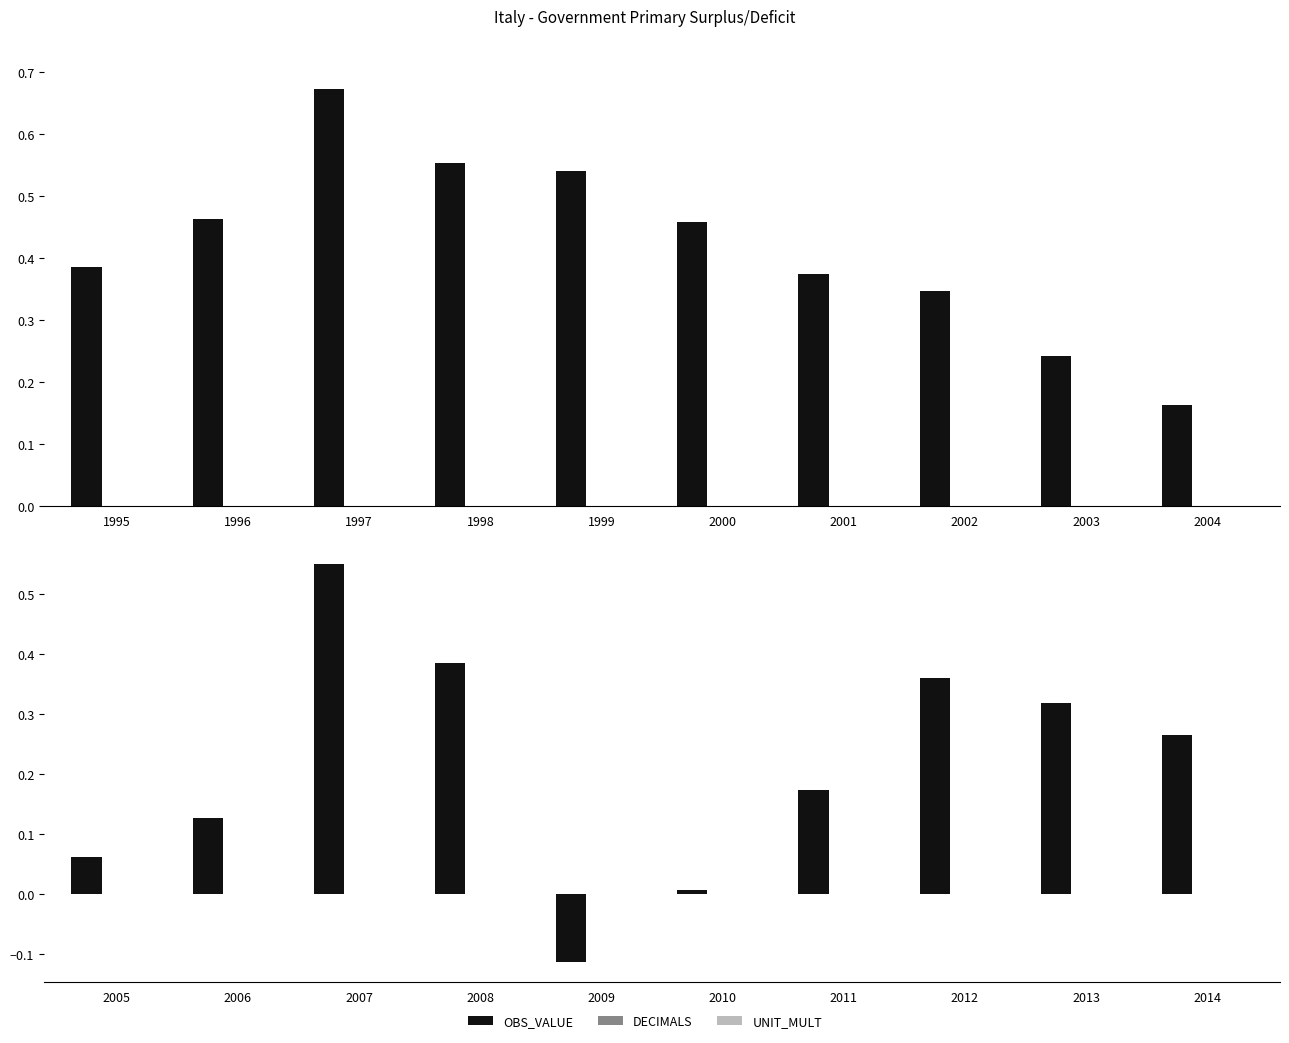

Between 2014 and 2007, which is larger?

2007